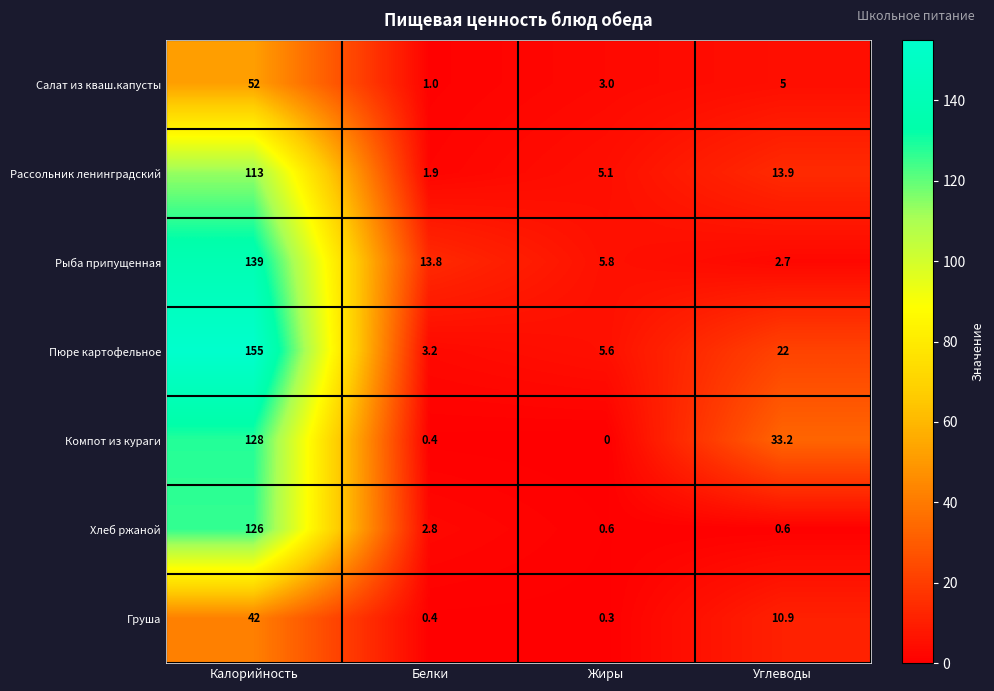

Which series has the widest spread of values?

Пюре картофельное